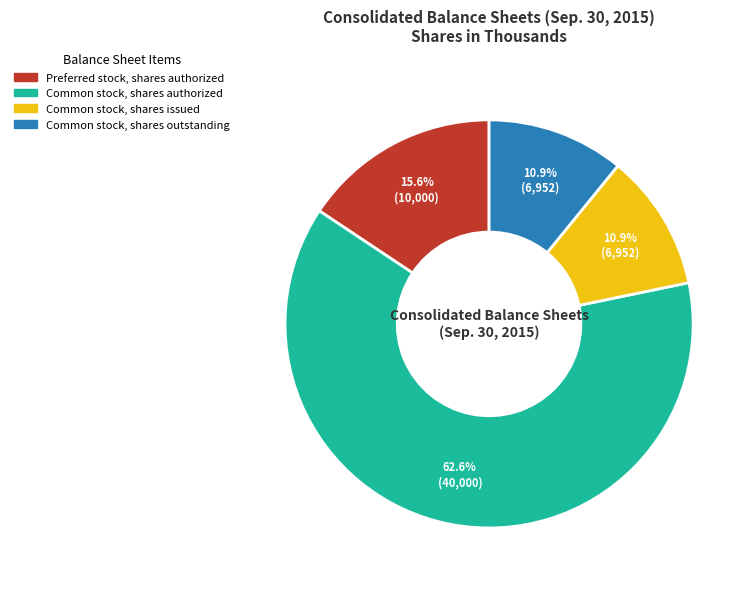

Count the number of slices in the pie.

4